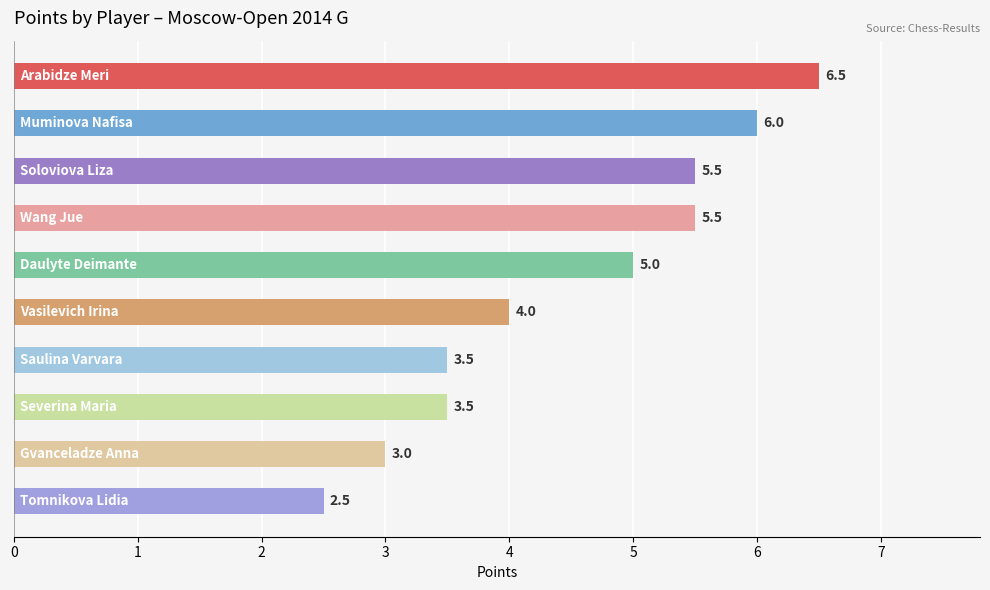

What is the sum of all values?

45.0